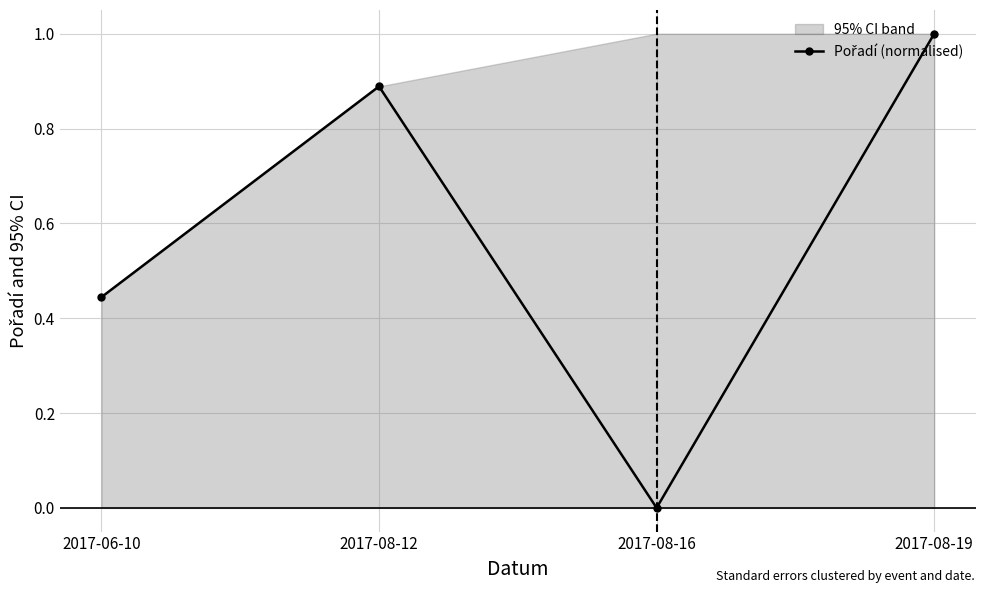

Count the number of values greater than 0.

3